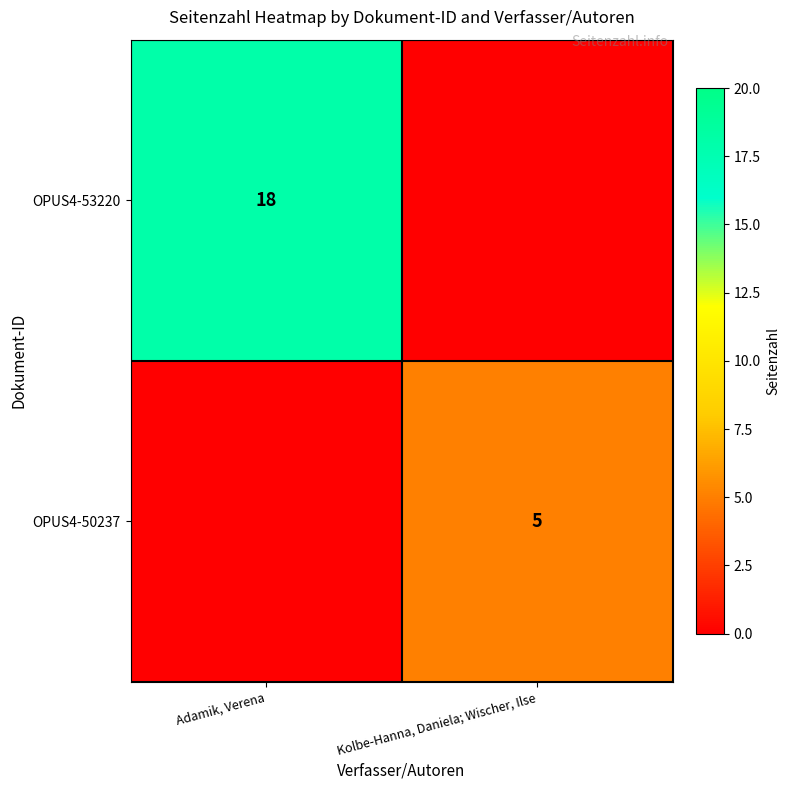

Between Adamik, Verena and Kolbe-Hanna, Daniela; Wischer, Ilse, which is larger?

Adamik, Verena